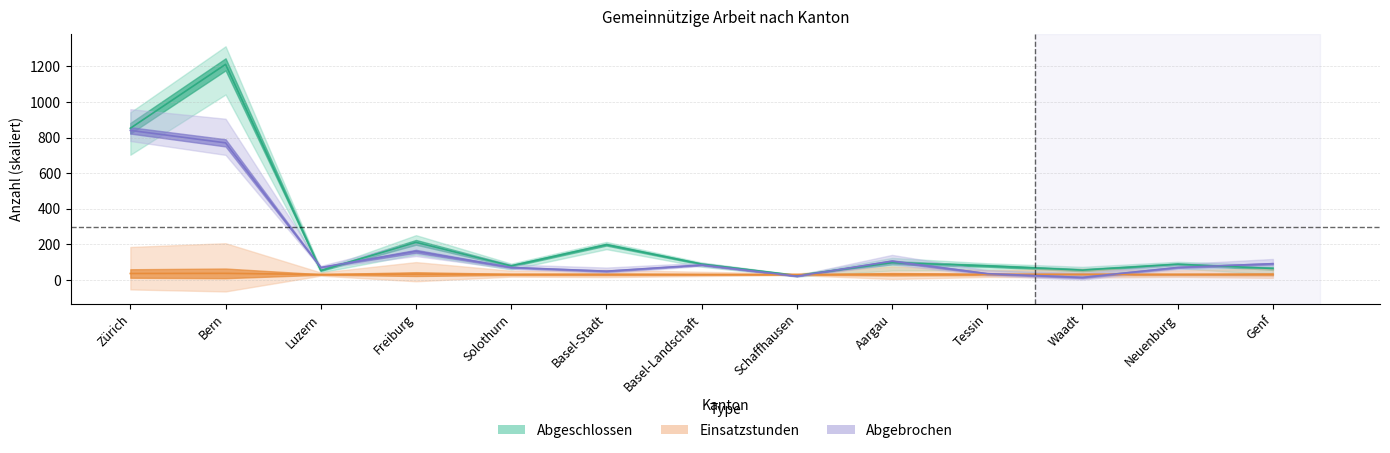

Is it true that Abgebrochen equals 35.0 at Tessin?

True